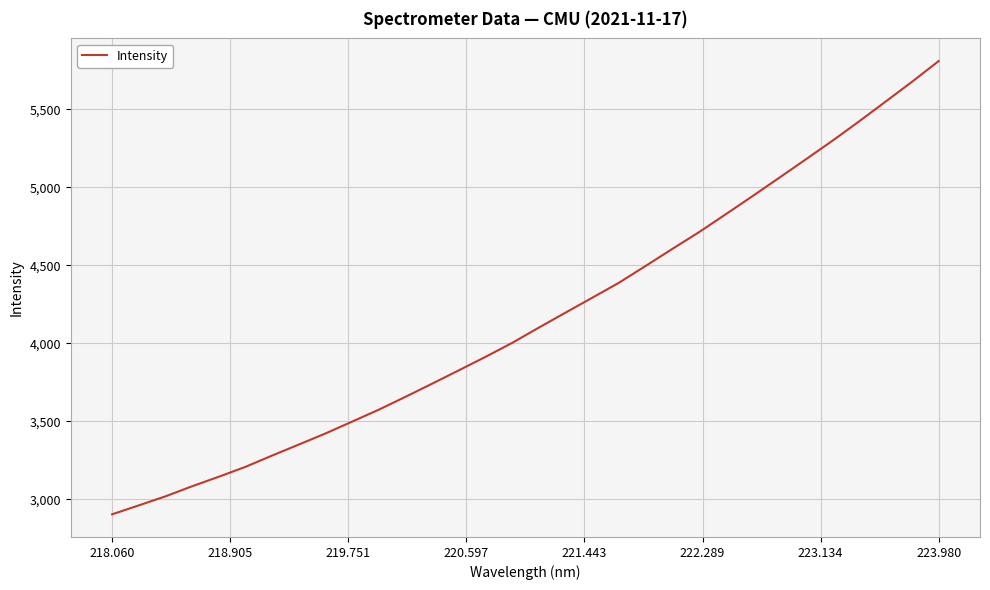

What is the minimum value shown in the chart?

2903.4